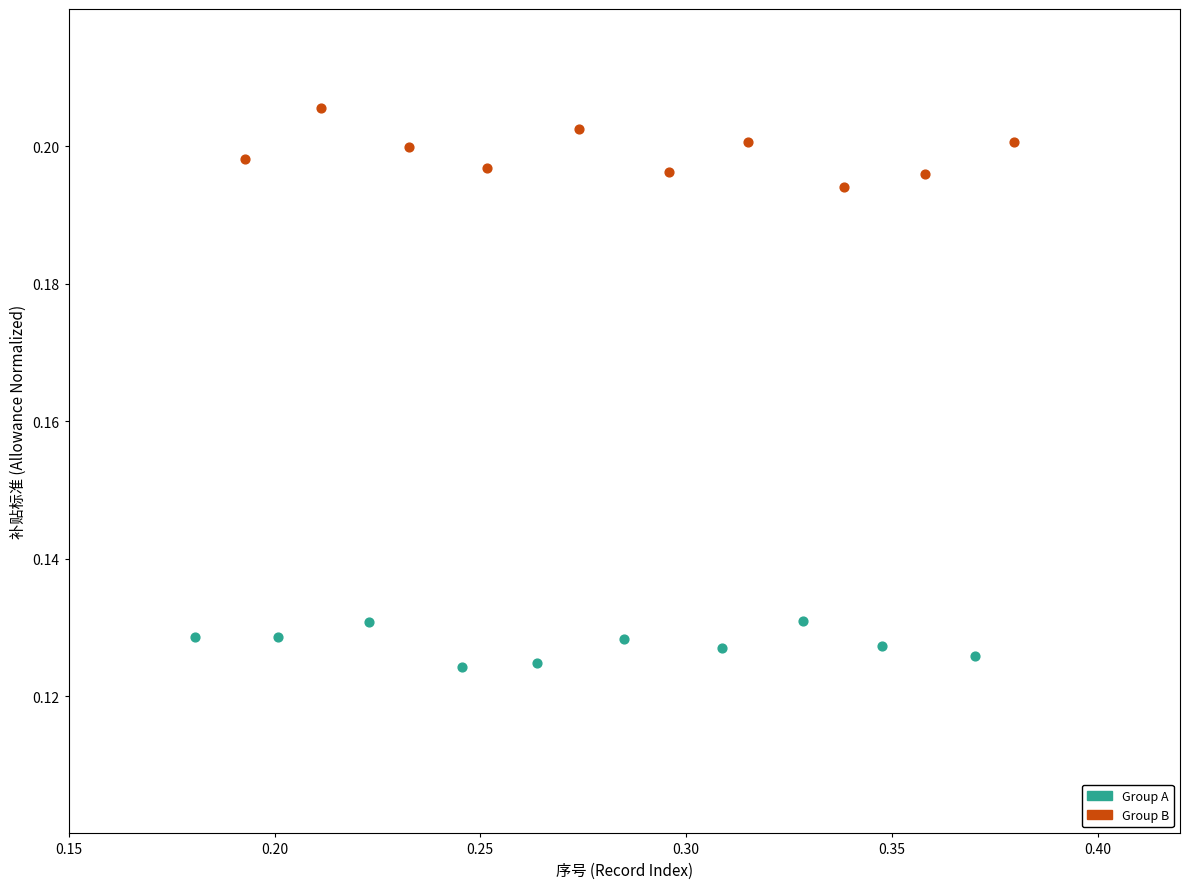

Which series contains the lowest Y value?

Group A